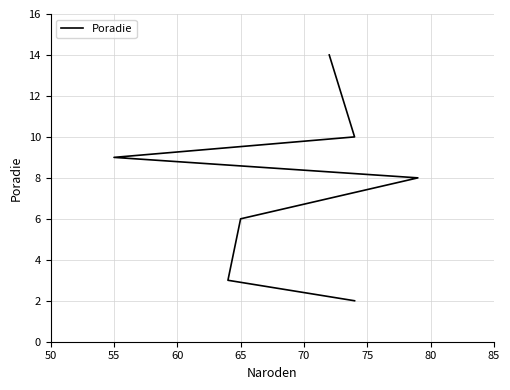

What is the value of the 5th point from the left?

9